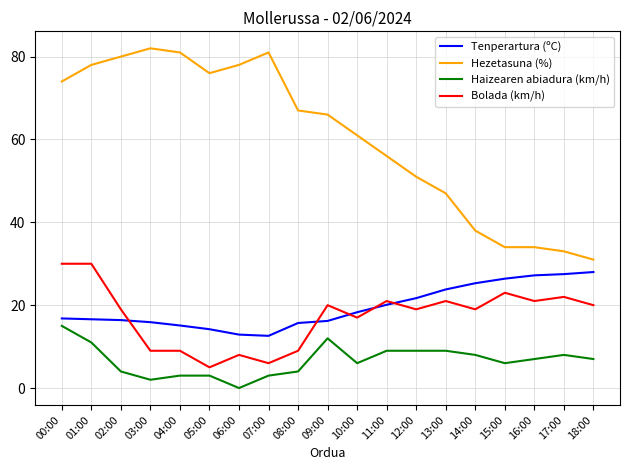

What is the lowest value of the Hezetasuna (%) series?

31.0